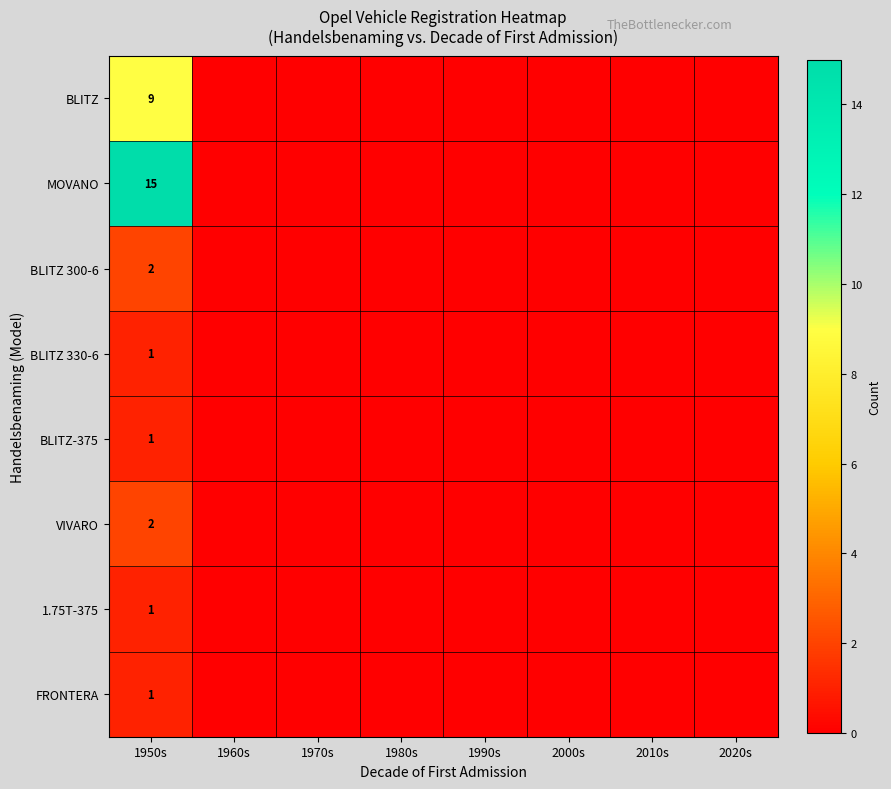

What is the total value across all series at 1950s?

32